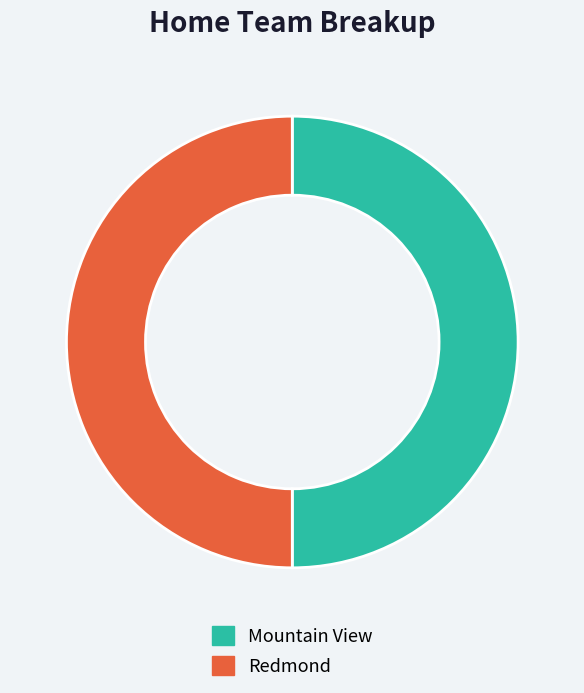

Is it true that Mountain View is 60% of the pie?

False